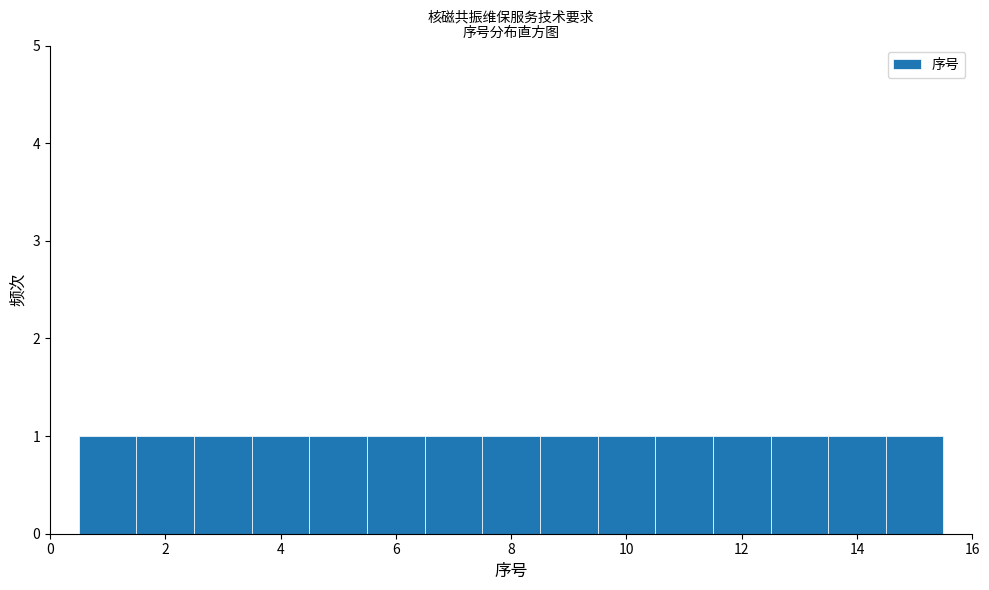

Reading left to right, transcribe this chart: for each bar, give the range it covers on the x-axis and its height. Neither the bar edges nor the heights are printed on the chart, so give them approximately, as read against the axes.

0.5 to 1.5: 1
1.5 to 2.5: 1
2.5 to 3.5: 1
3.5 to 4.5: 1
4.5 to 5.5: 1
5.5 to 6.5: 1
6.5 to 7.5: 1
7.5 to 8.5: 1
8.5 to 9.5: 1
9.5 to 10.5: 1
10.5 to 11.5: 1
11.5 to 12.5: 1
12.5 to 13.5: 1
13.5 to 14.5: 1
14.5 to 15.5: 1